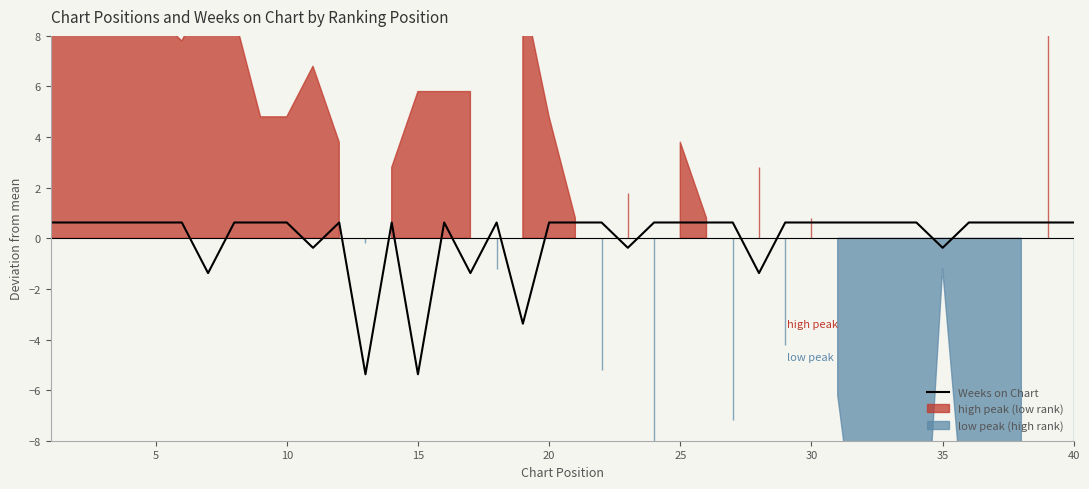

How many points are lower than both their immediate neighbors (excluding endpoints)?

9